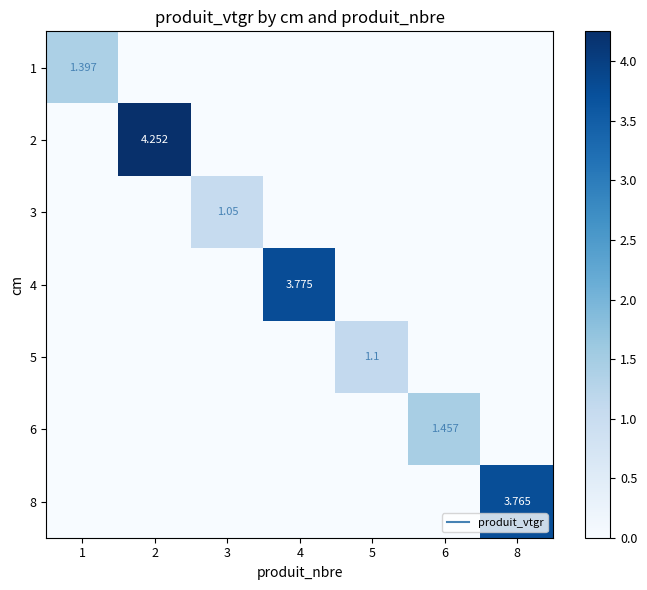

How many distinct data groups are displayed?

7